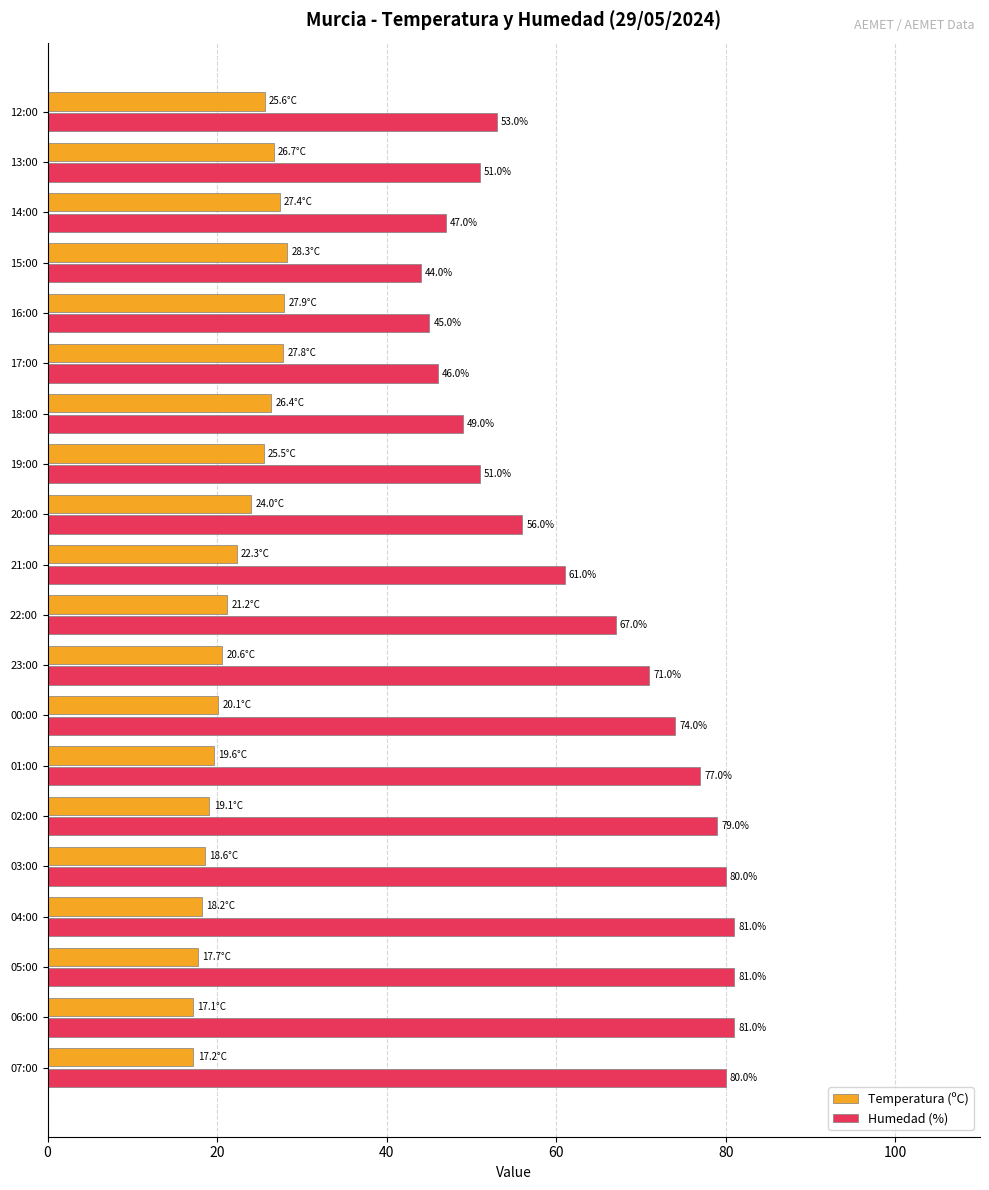

At which label does Temperatura (ºC) reach its minimum?

06:00